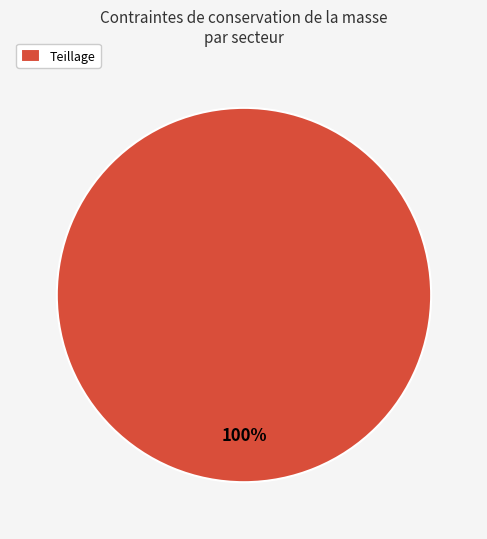

Rank the categories by value from lowest to highest.

Teillage